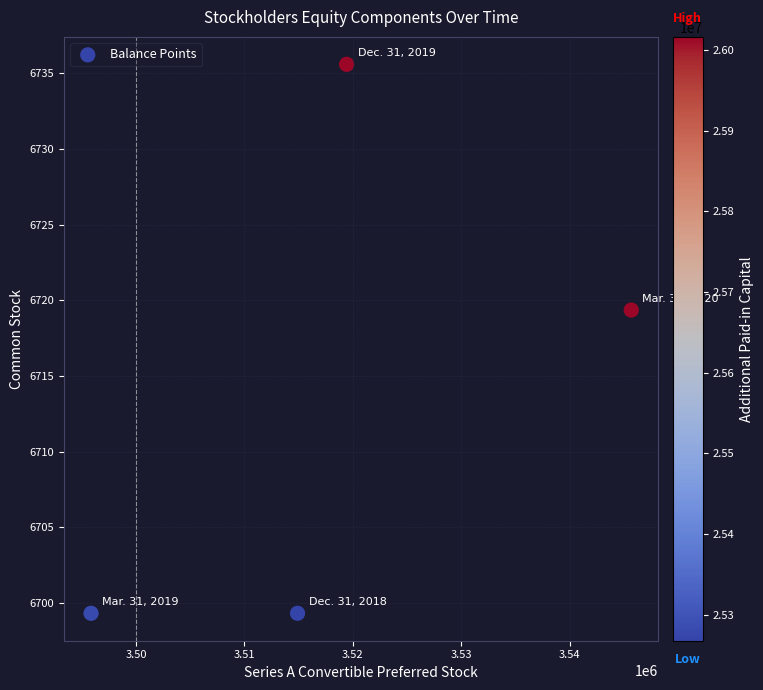

What Y value in the scatter plot is closest to 6717?

6719.3